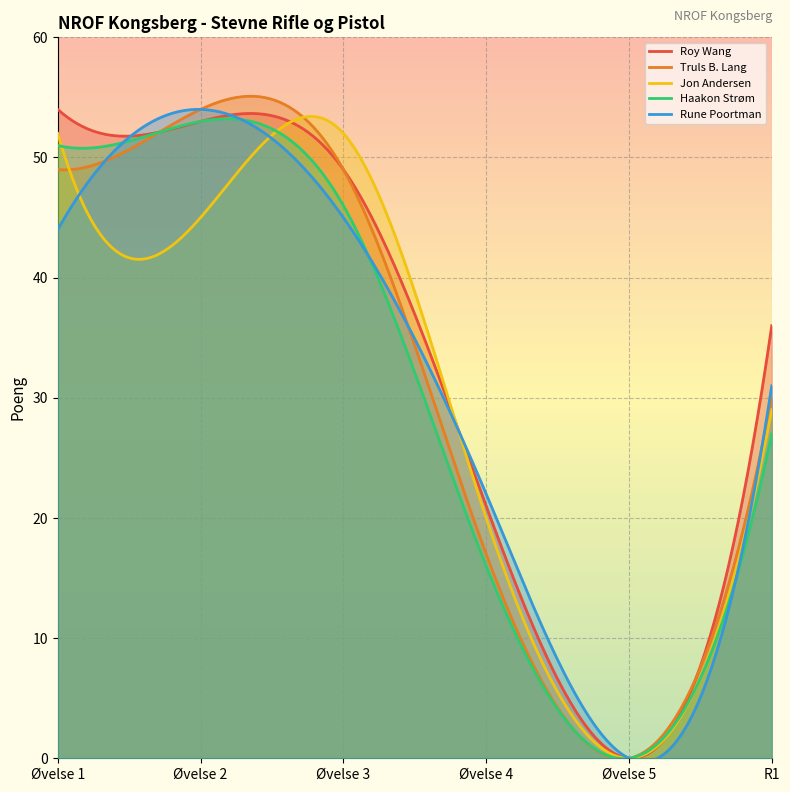

Rank the categories by Jon Andersen value from lowest to highest.

Øvelse 5, Øvelse 4, R1, Øvelse 2, Øvelse 1, Øvelse 3